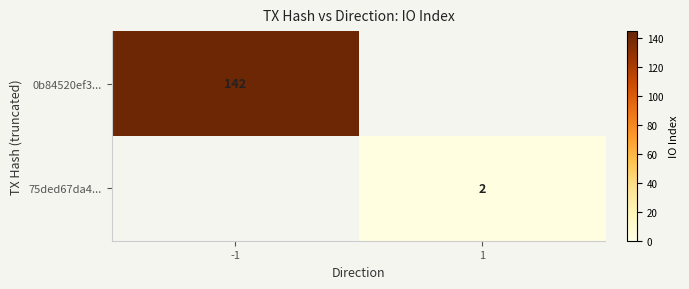

True or false: 0b84520ef3... has a value of 65 at -1.

False